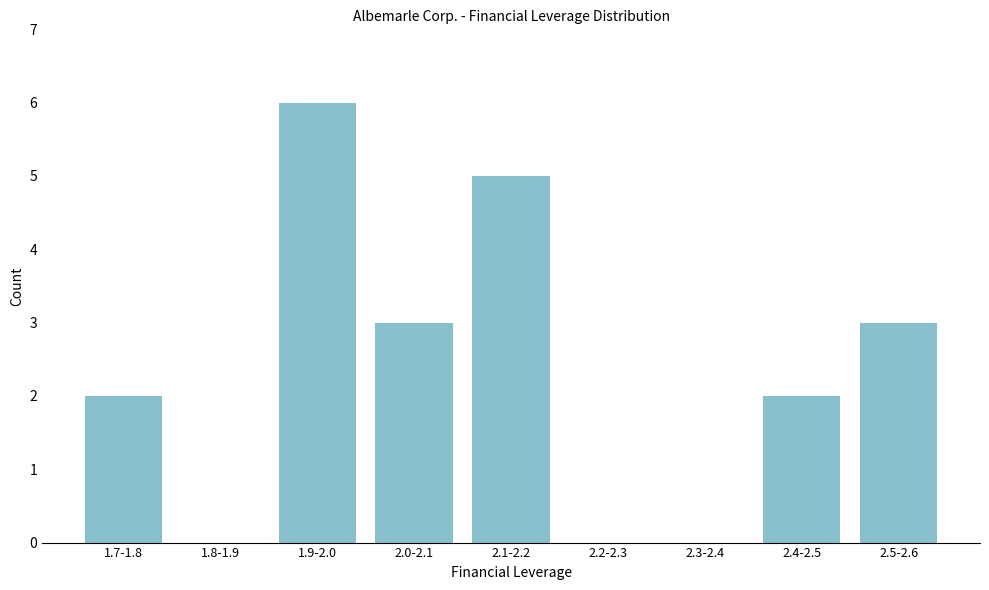

Reading left to right, transcribe all the data shown in this chart.

1.7-1.8=2	1.8-1.9=0	1.9-2.0=6	2.0-2.1=3	2.1-2.2=5	2.2-2.3=0	2.3-2.4=0	2.4-2.5=2	2.5-2.6=3